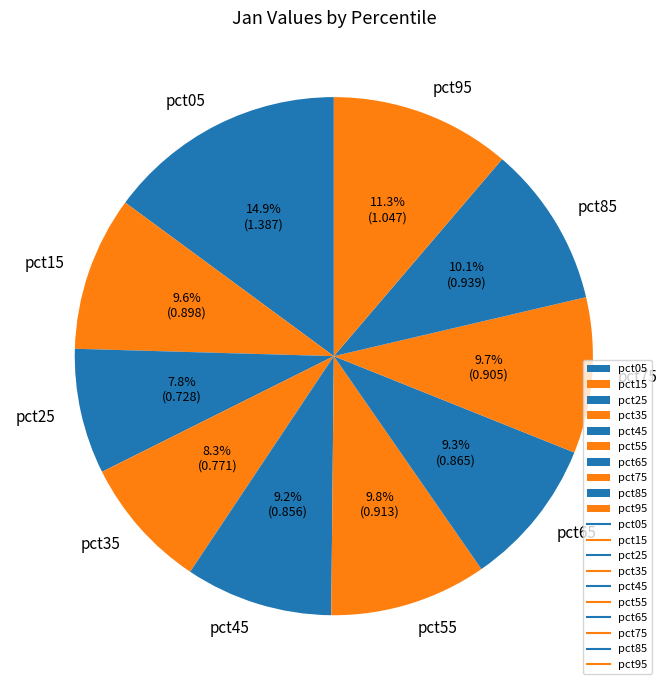

Which category has the biggest portion of the pie?

pct05